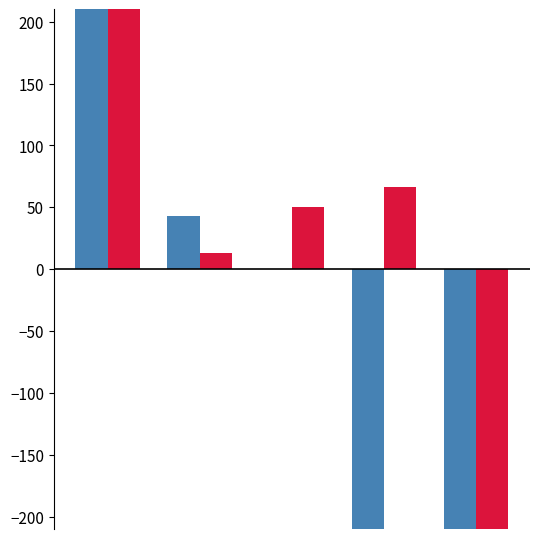

Reading left to right, extract all data points from this chart.

Rating: 476.0	43.0	0.0	-212.0	-307.0
Performance Rating: 243.2	13.2	50.2	66.2	-372.8